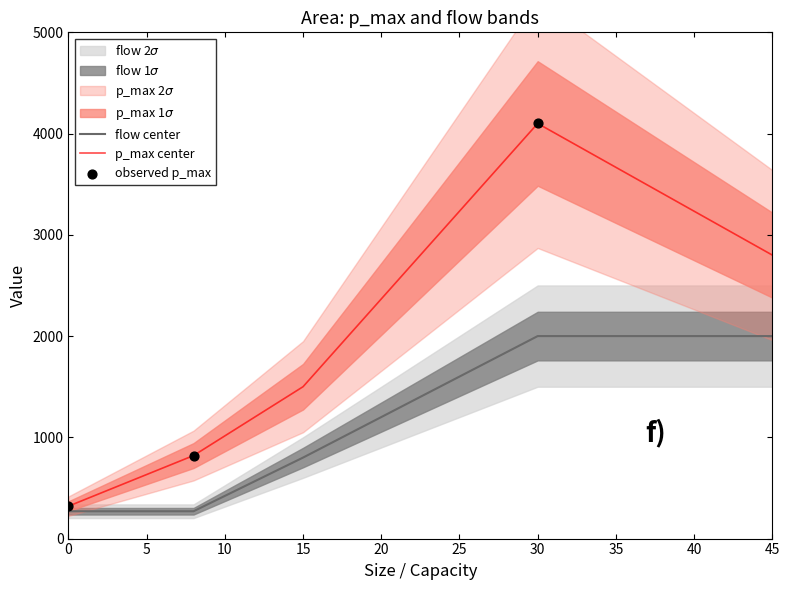

What is the minimum value for flow center?

270